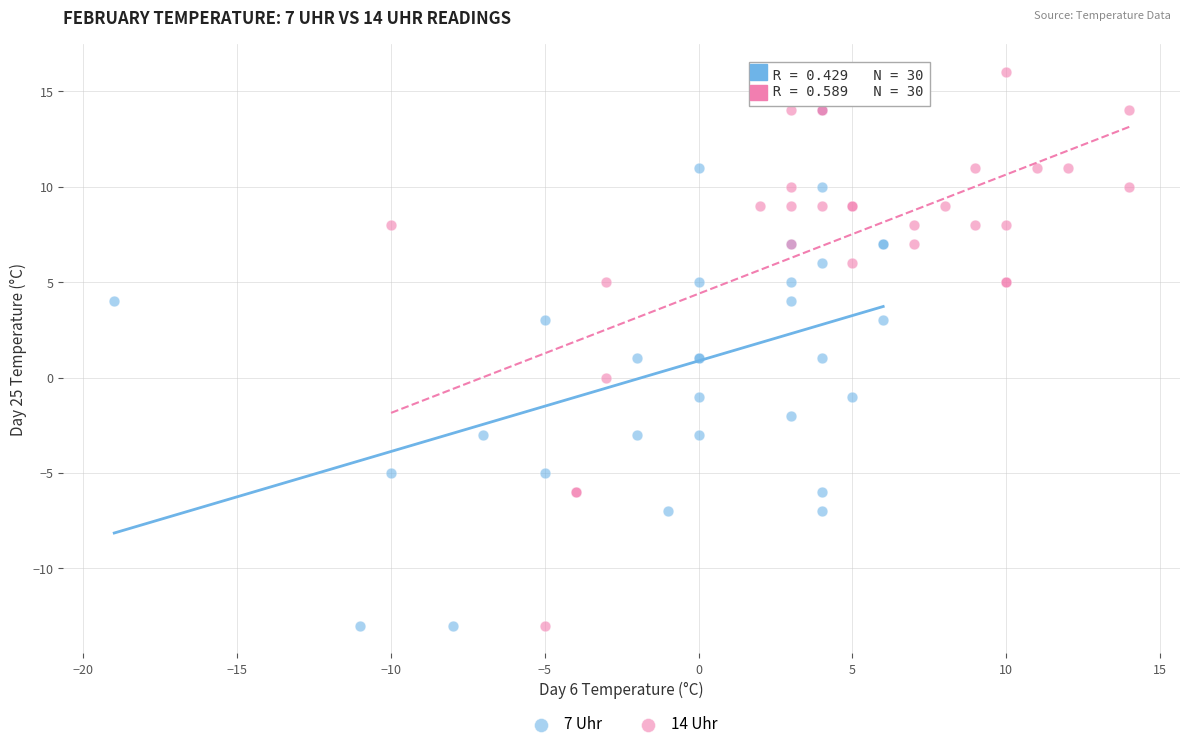

Which series reaches the maximum Y coordinate?

14 Uhr